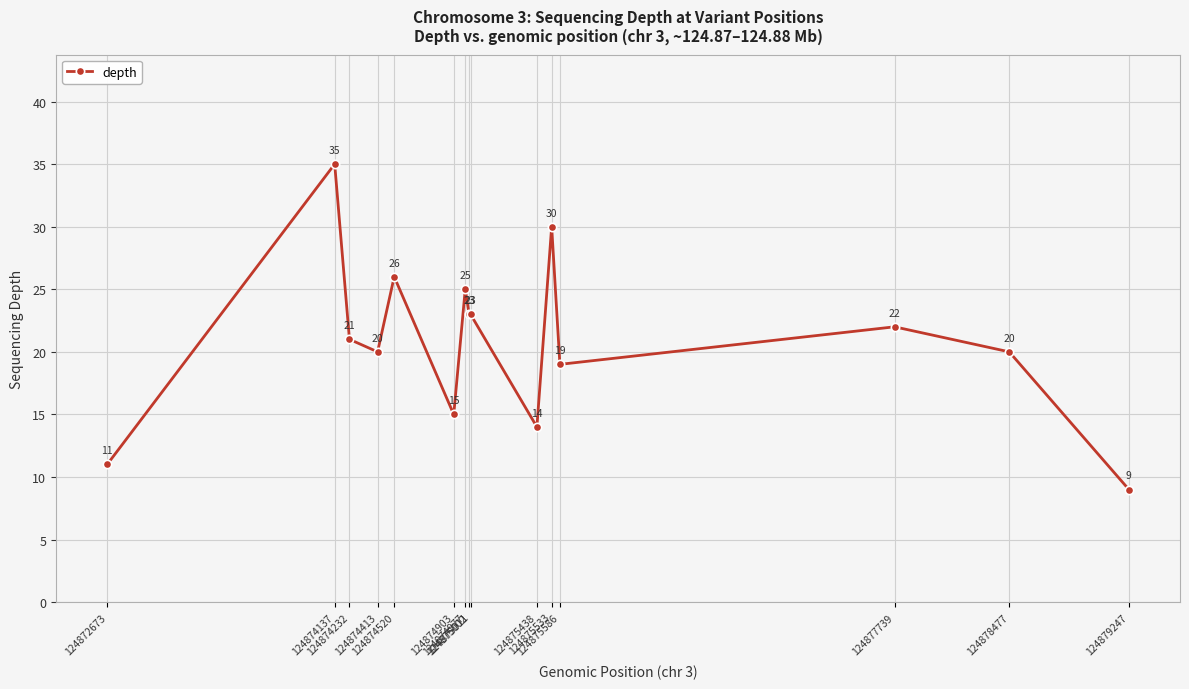

The value at 124874413 is 20. True or false?

True